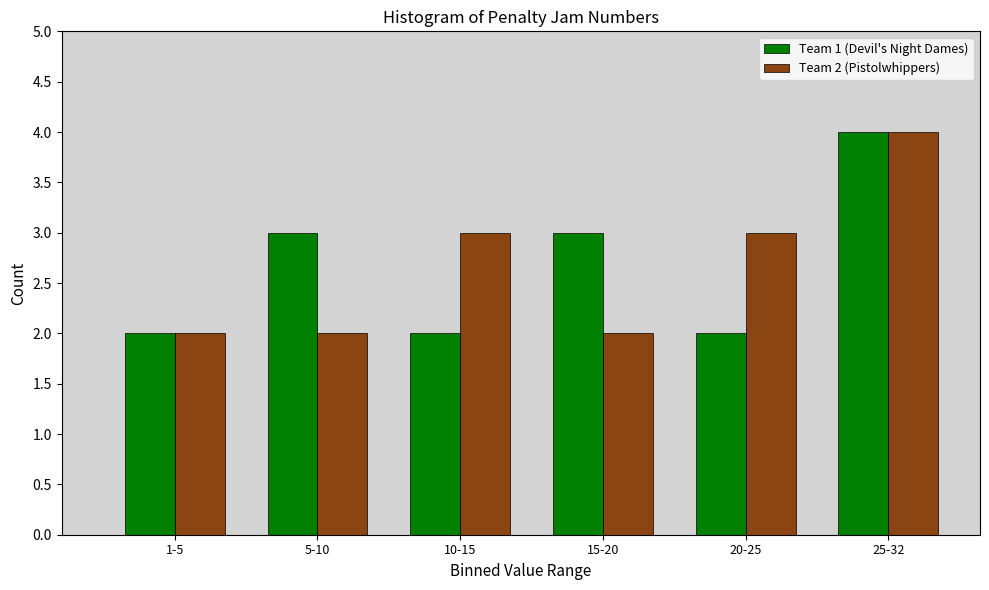

Reading left to right, transcribe all the data shown in this chart.

Team 1 (Devil's Night Dames): 1-5=2	5-10=3	10-15=2	15-20=3	20-25=2	25-32=4
Team 2 (Pistolwhippers): 1-5=2	5-10=2	10-15=3	15-20=2	20-25=3	25-32=4